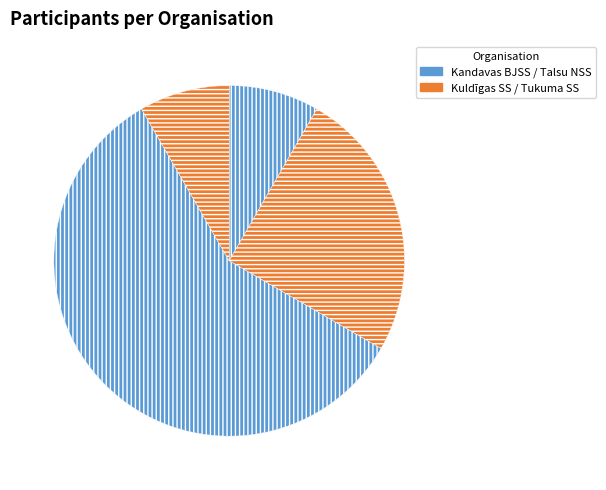

How many slices are in this pie chart?

4